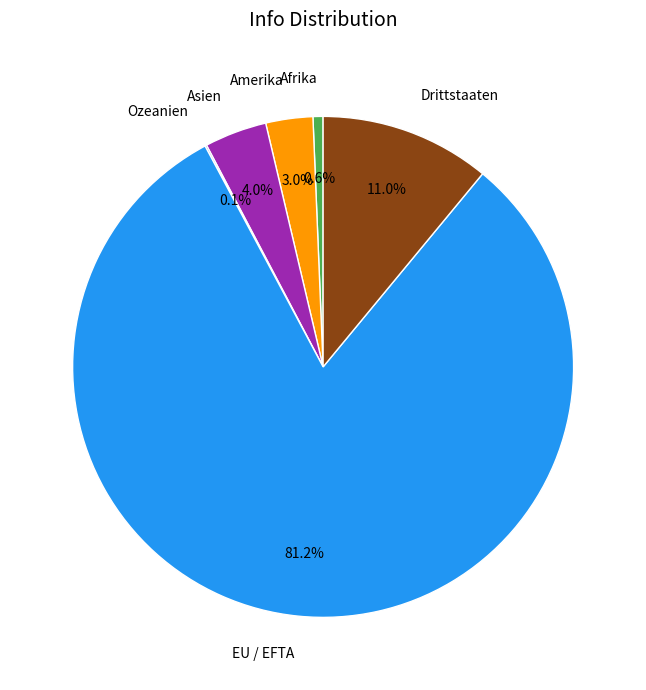

To the nearest percent, what is the difference between the largest and smallest slice percentages?

81%